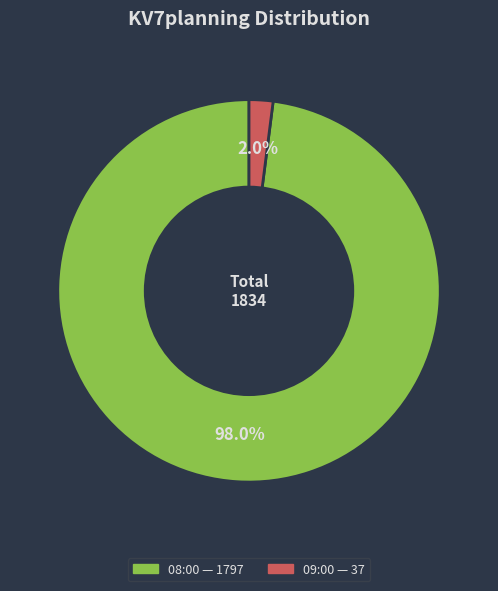

How many slices are in this pie chart?

2